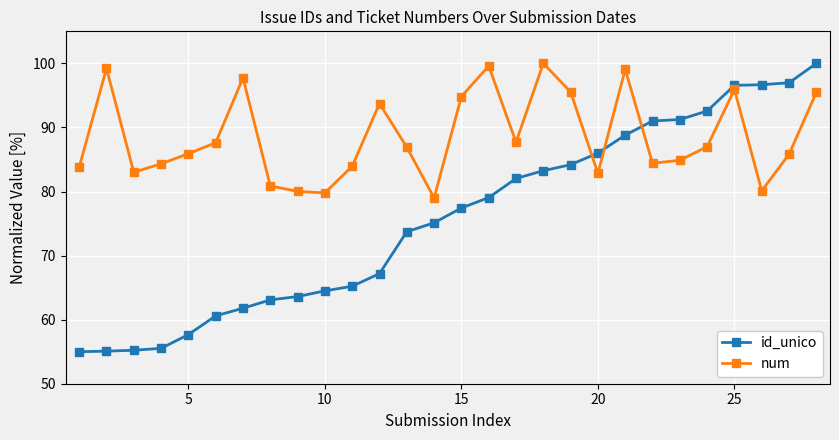

What is the average value of the num series?

88.5